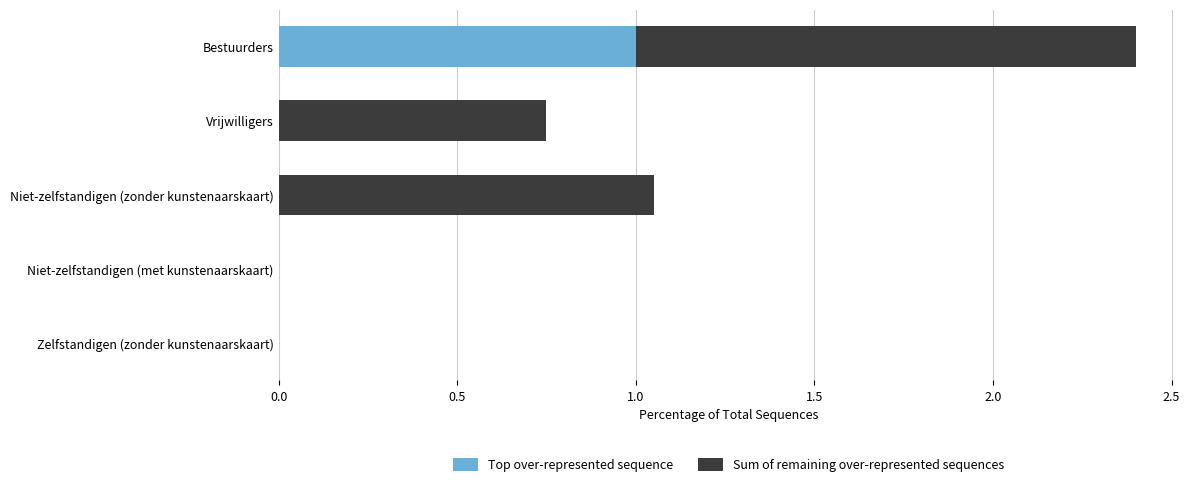

What is the total value across all series at Bestuurders?

2.4